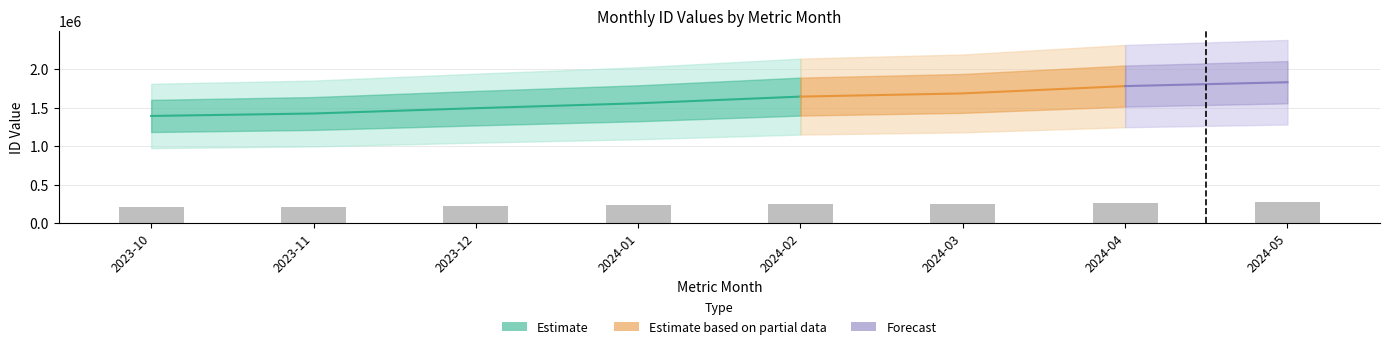

True or false: the data shows 233329.6 at 2024-01.

True